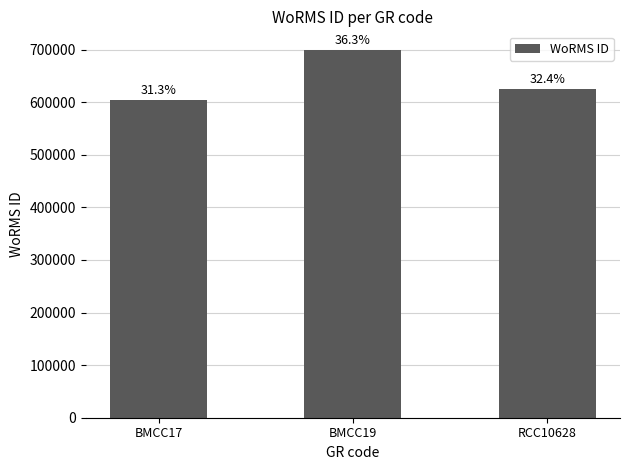

Does the chart contain any negative values?

No